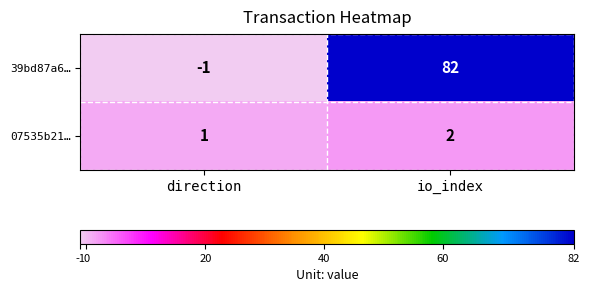

What is the difference between the 39bd87a6… values at io_index and direction?

83